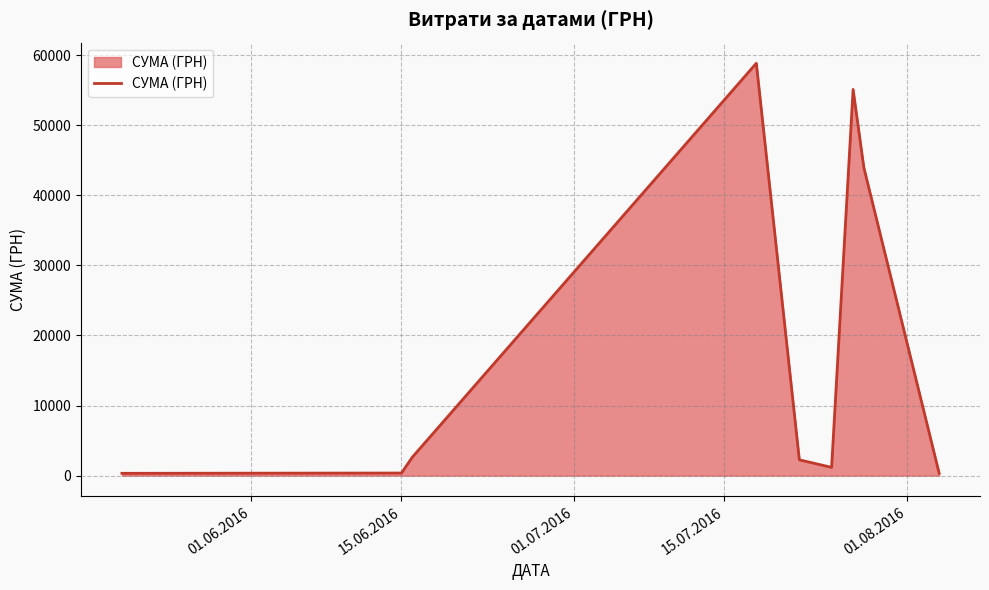

What is the greatest value displayed?

58840.0